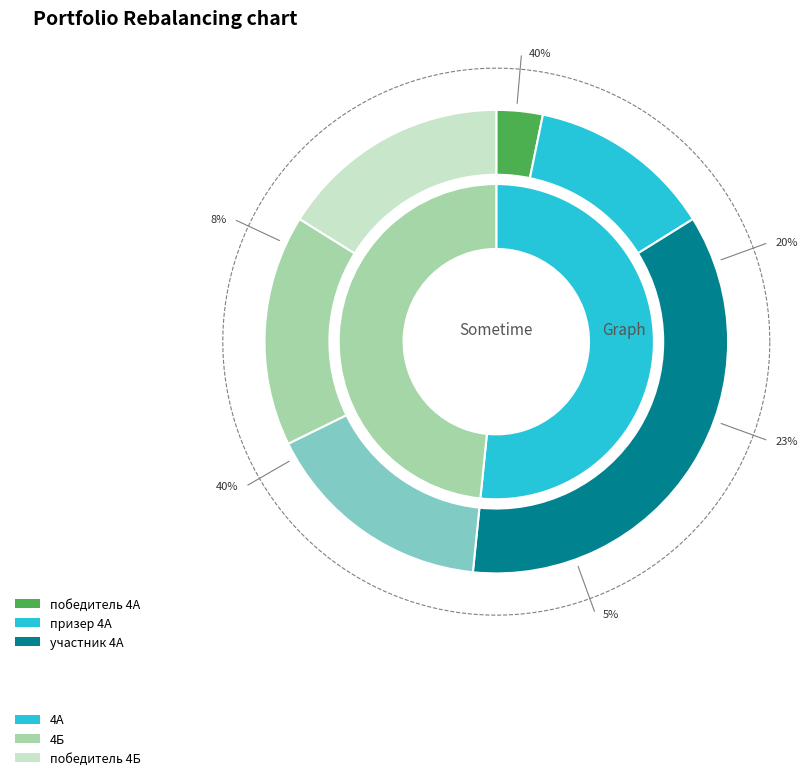

To the nearest percent, what is the combined percentage of 4 Б and 4 А?

100%